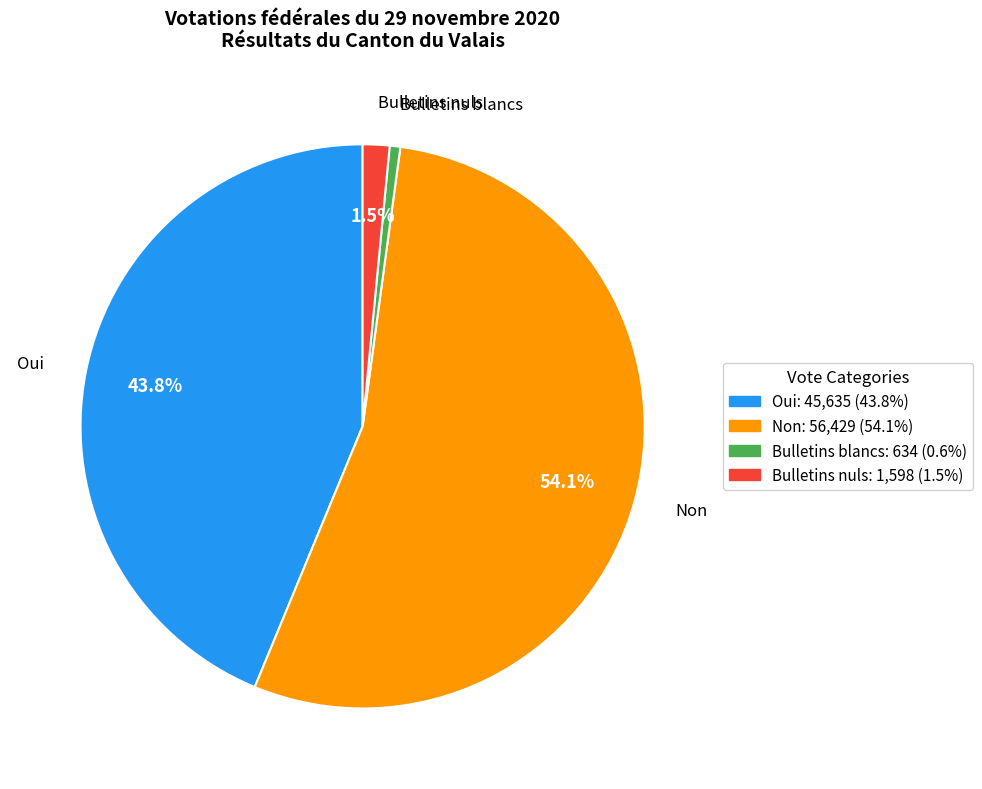

Which slice is the largest?

Non